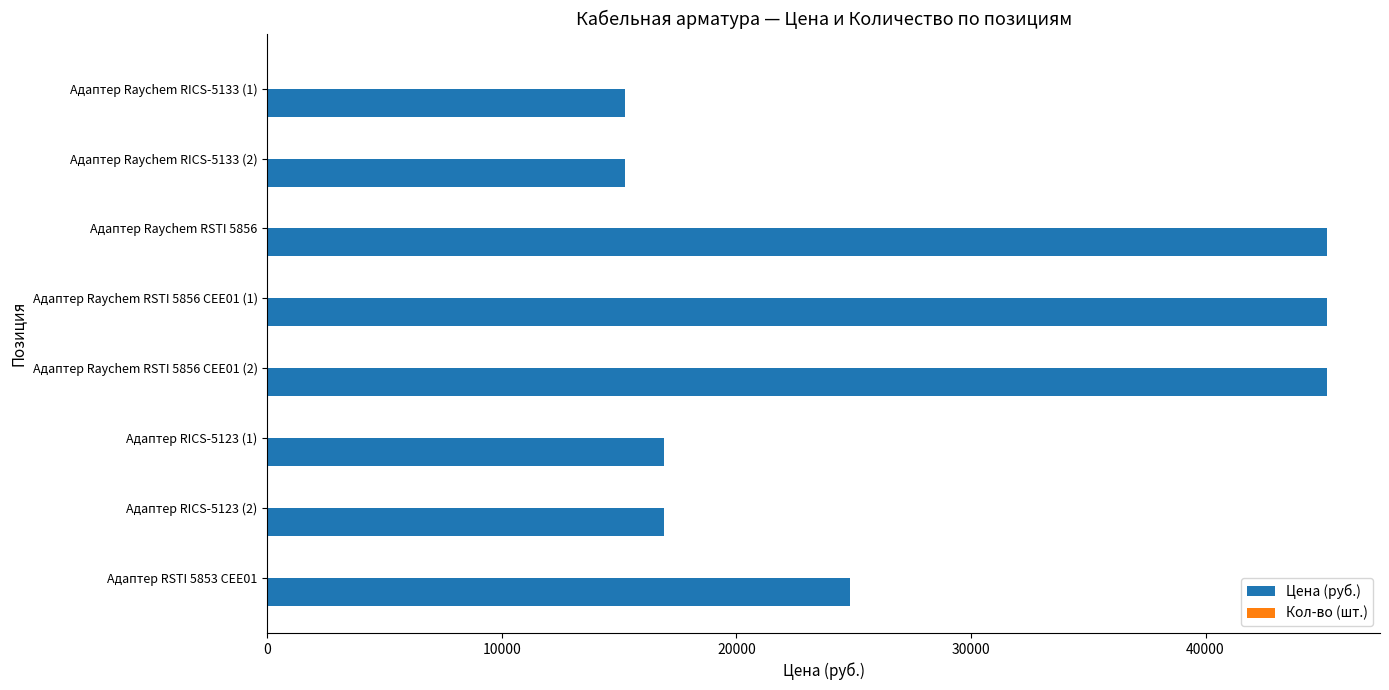

What is the sum of all Цена (руб.) values?

224737.0